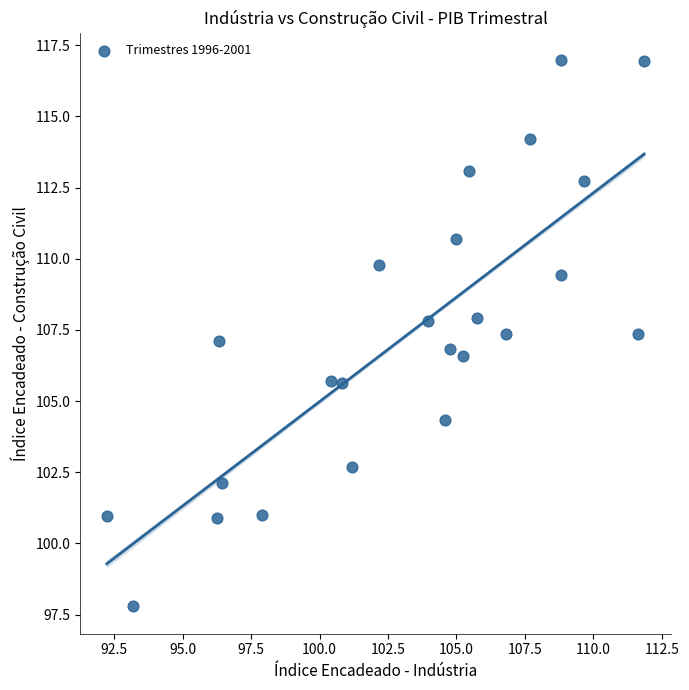

What is the range of X values (max minus min)?

19.6